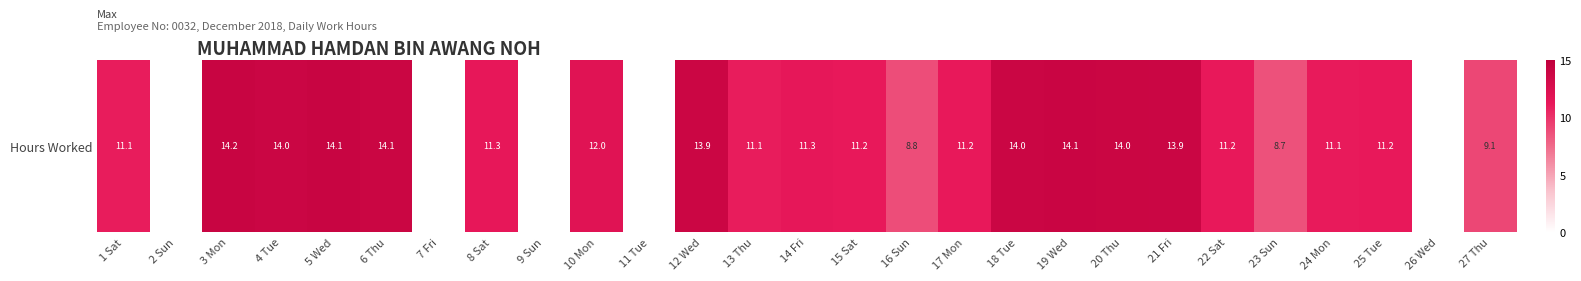

What is the ratio of the value at 10 Mon to the value at 23 Sun?

1.4